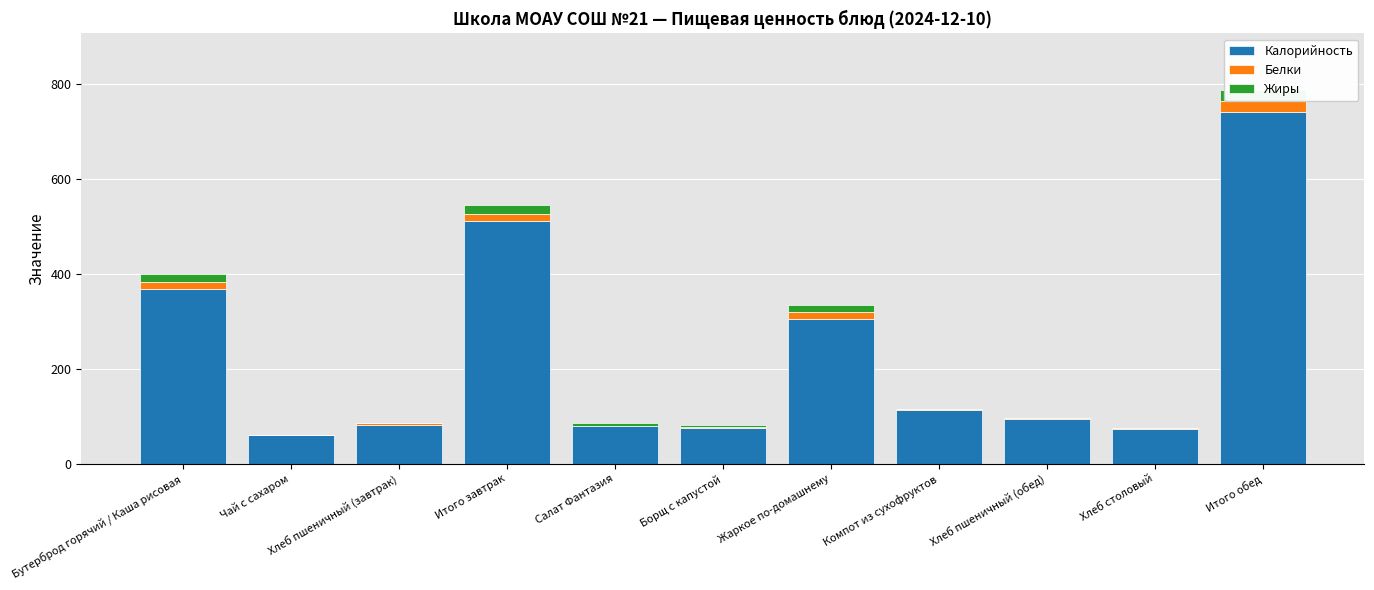

True or false: Калорийность has a value of 156.6 at Компот из сухофруктов.

False